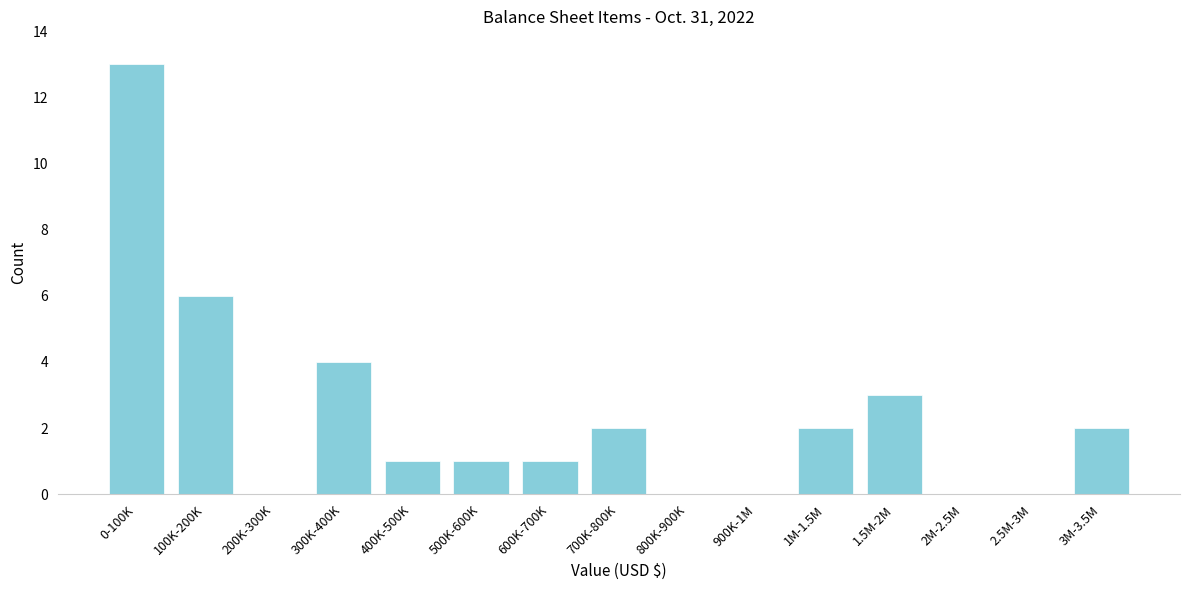

Reading left to right, list all the values displayed in this chart.

0-100K=13	100K-200K=6	200K-300K=0	300K-400K=4	400K-500K=1	500K-600K=1	600K-700K=1	700K-800K=2	800K-900K=0	900K-1M=0	1M-1.5M=2	1.5M-2M=3	2M-2.5M=0	2.5M-3M=0	3M-3.5M=2